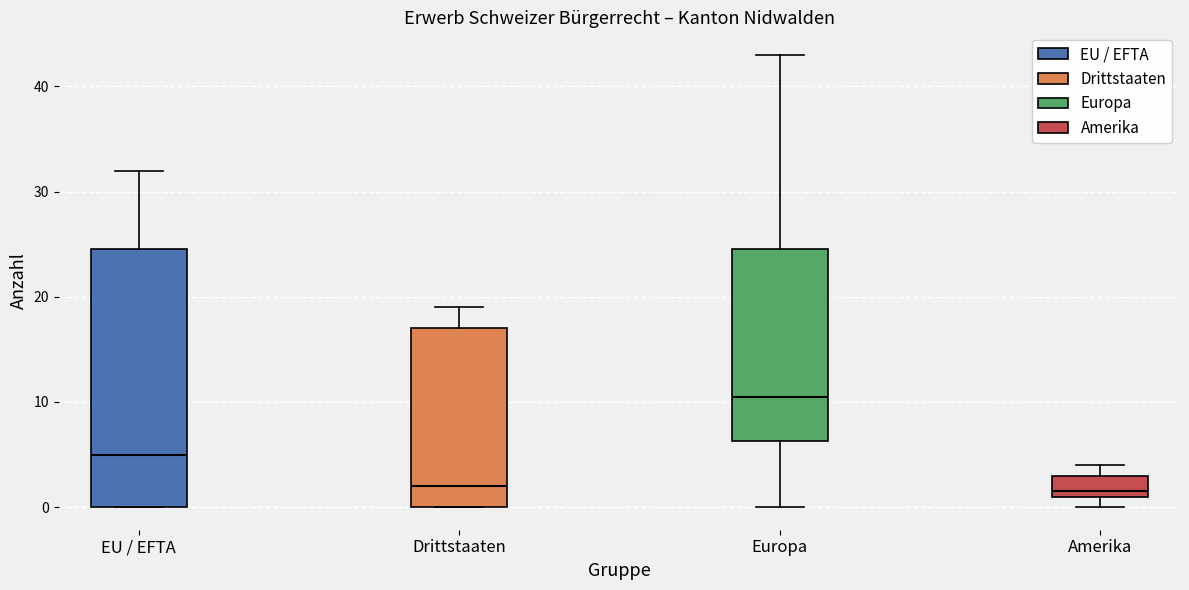

Comparing the boxes themselves (not the whiskers), which one is the tallest?

EU / EFTA